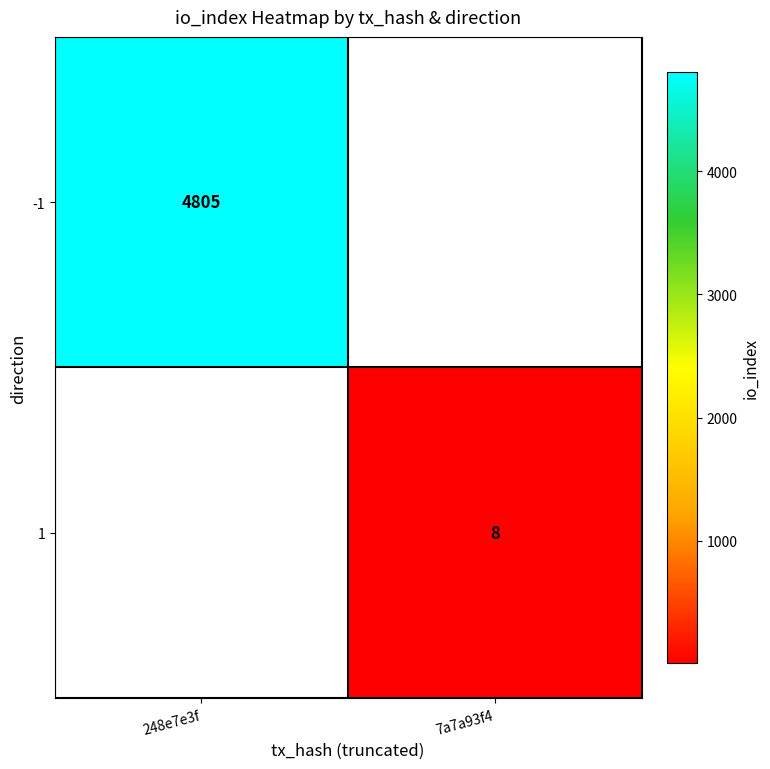

The value of 1 at 7a7a93f4 is 3. True or false?

False